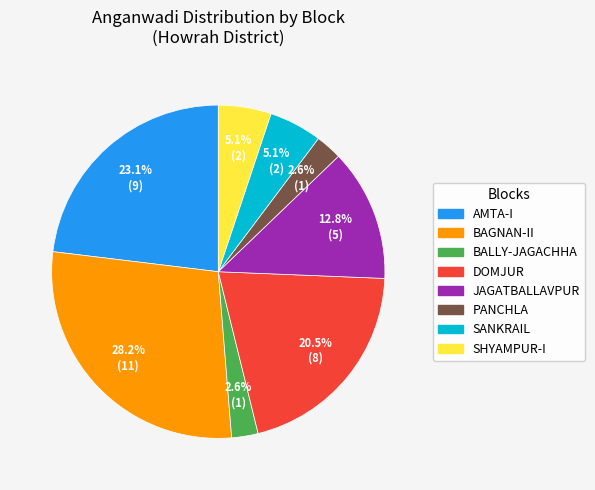

To the nearest percent, what is the combined percentage of PANCHLA and JAGATBALLAVPUR?

15%